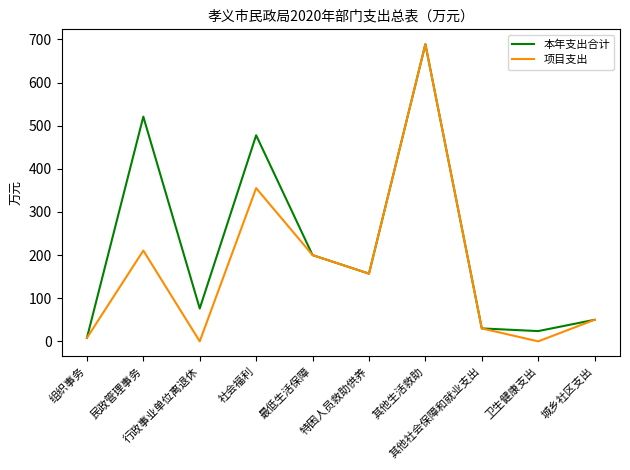

What position from the right is 社会福利?

7